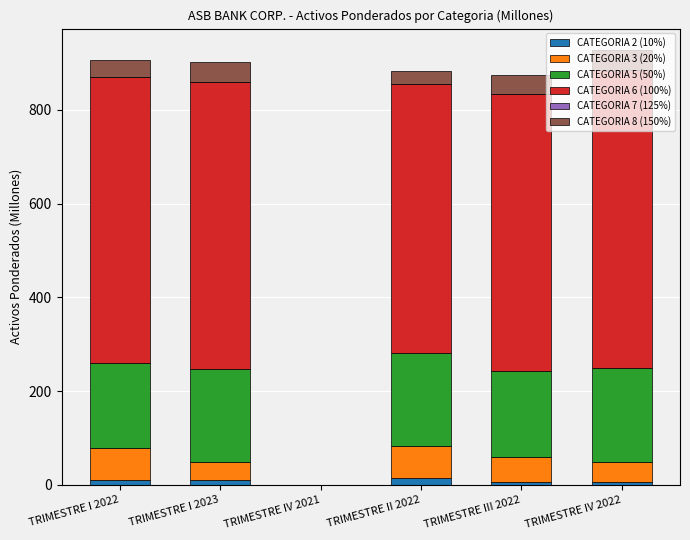

What is the sum of all CATEGORIA 2 (10%) values?

49.8